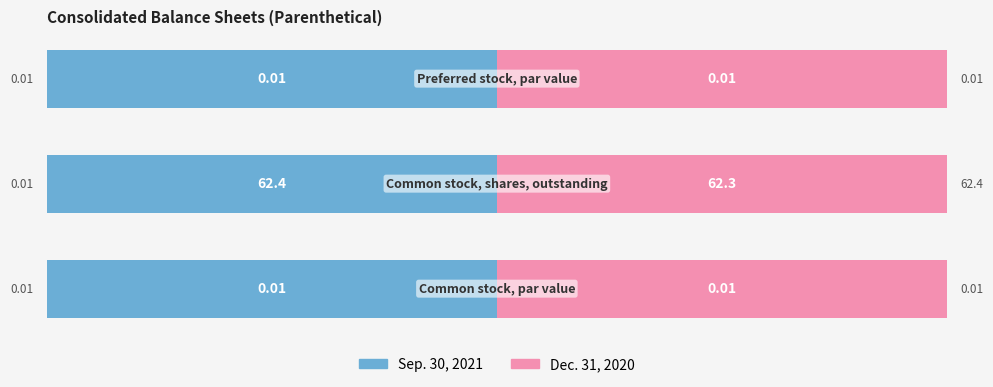

What are all the series names shown in the legend?

Sep. 30, 2021, Dec. 31, 2020